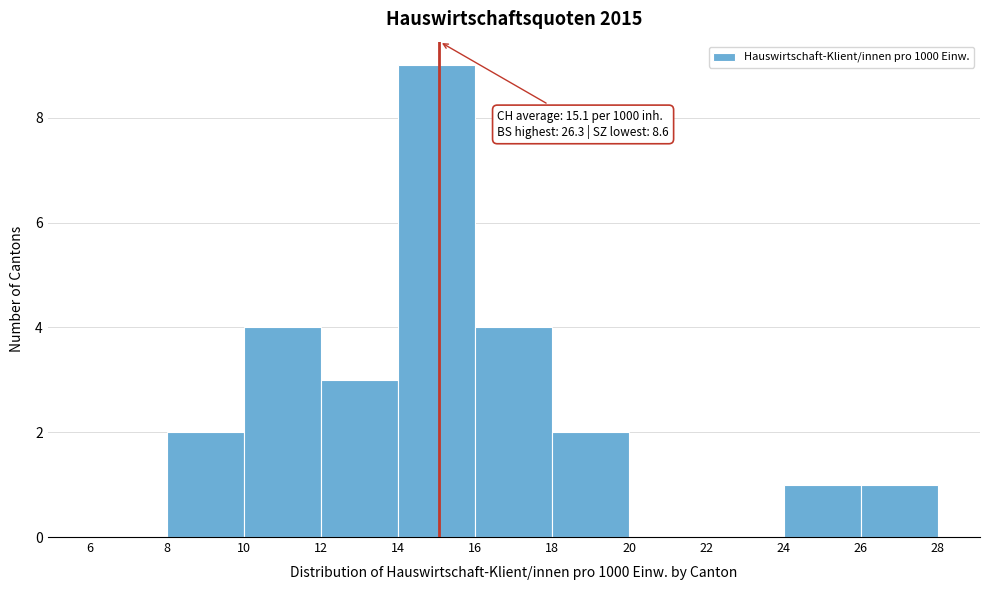

Over which range of the x-axis is the bar tallest?

14 to 16